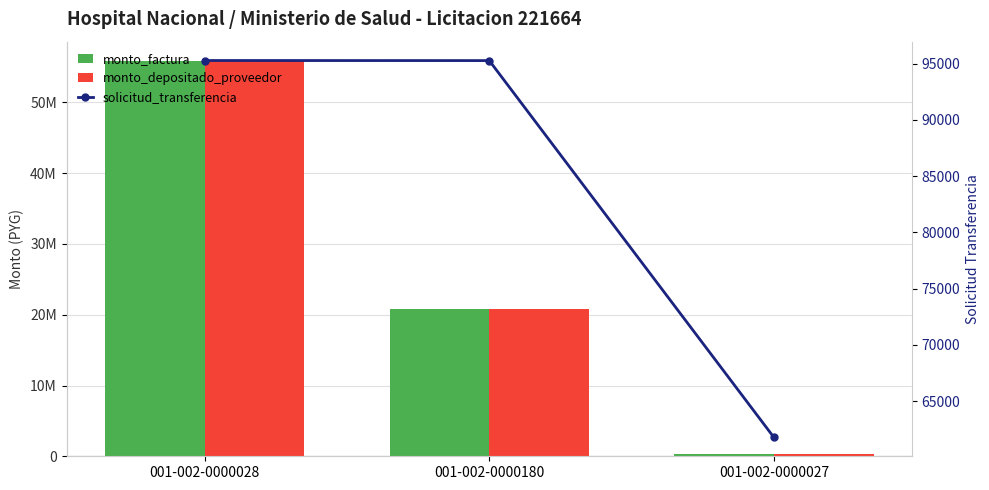

Which series has the largest range (max minus min)?

monto_factura